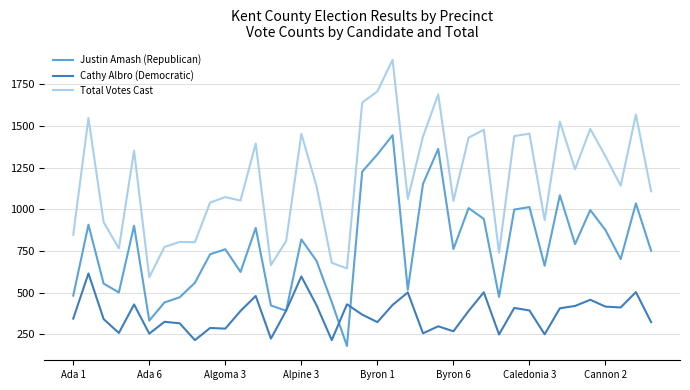

True or false: Cathy Albro (Democratic) and Total Votes Cast intersect in this chart.

False